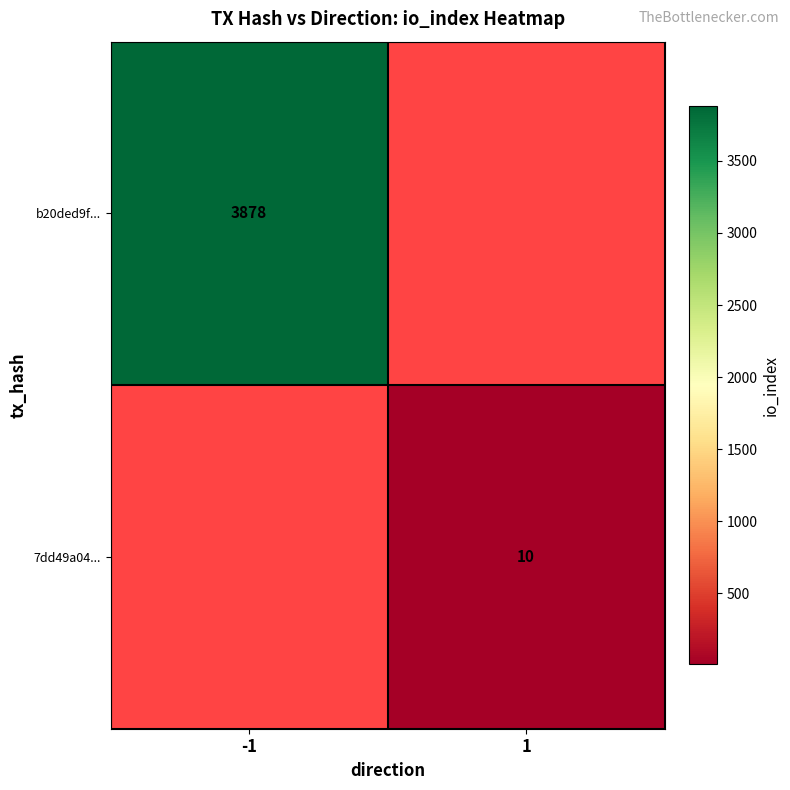

Which label corresponds to the smallest value in the chart?

1